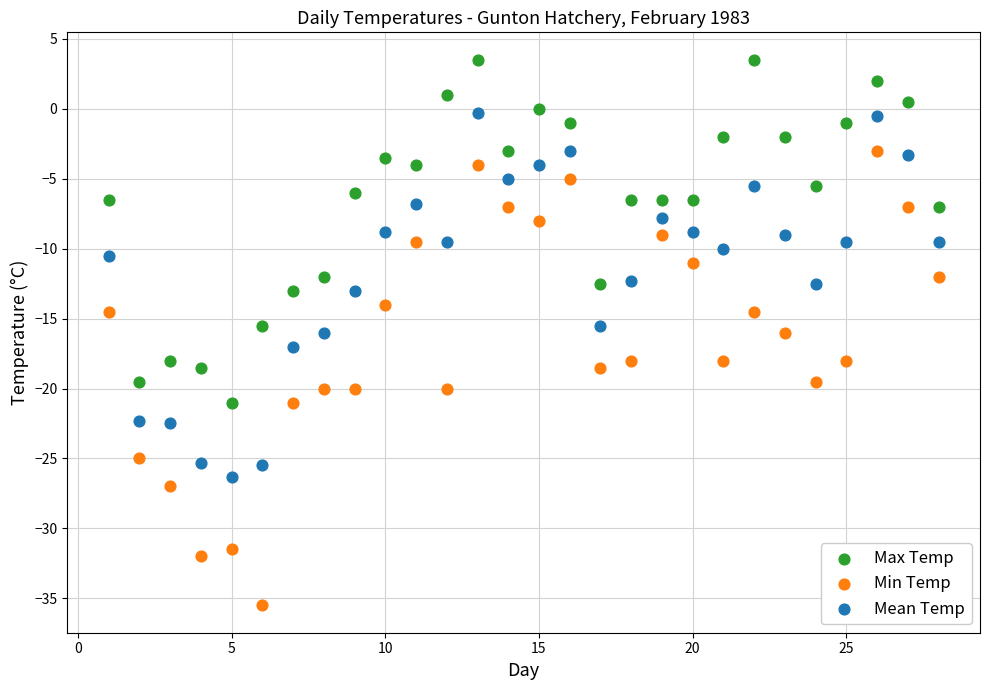

Across all data points, what is the range of X values (max minus min)?

27.0